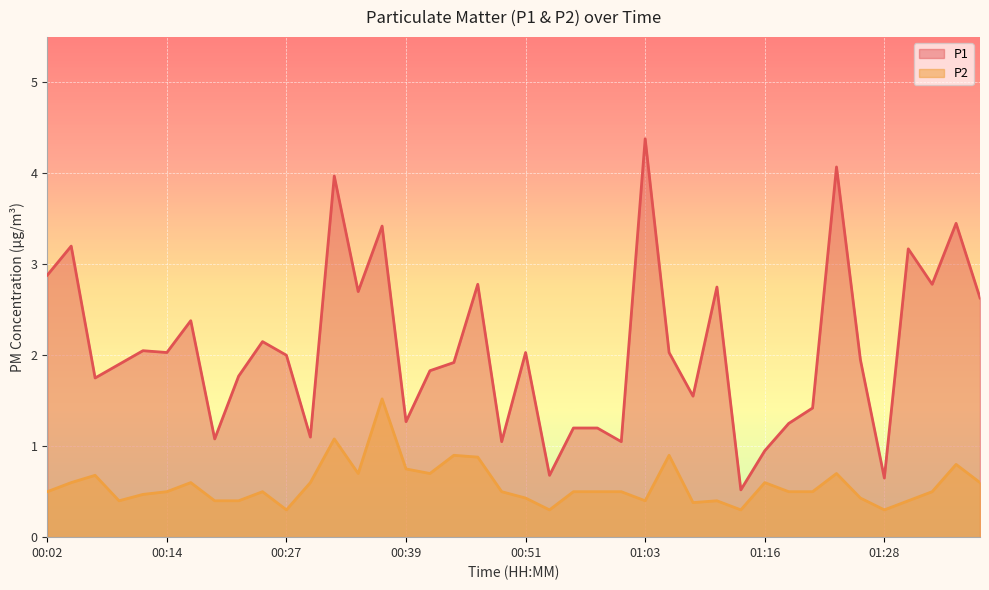

Reading left to right, what are all the values shown in this chart?

P1: 2.9	3.2	1.8	1.9	2.0	2.0	2.4	1.1	1.8	2.1	2.0	1.1	4.0	2.7	3.4	1.3	1.8	1.9	2.8	1.1	2.0	0.7	1.2	1.2	1.1	4.4	2.0	1.6	2.8	0.5	0.9	1.2	1.4	4.1	1.9	0.7	3.2	2.8	3.5	2.6
P2: 0.5	0.6	0.7	0.4	0.5	0.5	0.6	0.4	0.4	0.5	0.3	0.6	1.1	0.7	1.5	0.8	0.7	0.9	0.9	0.5	0.4	0.3	0.5	0.5	0.5	0.4	0.9	0.4	0.4	0.3	0.6	0.5	0.5	0.7	0.4	0.3	0.4	0.5	0.8	0.6